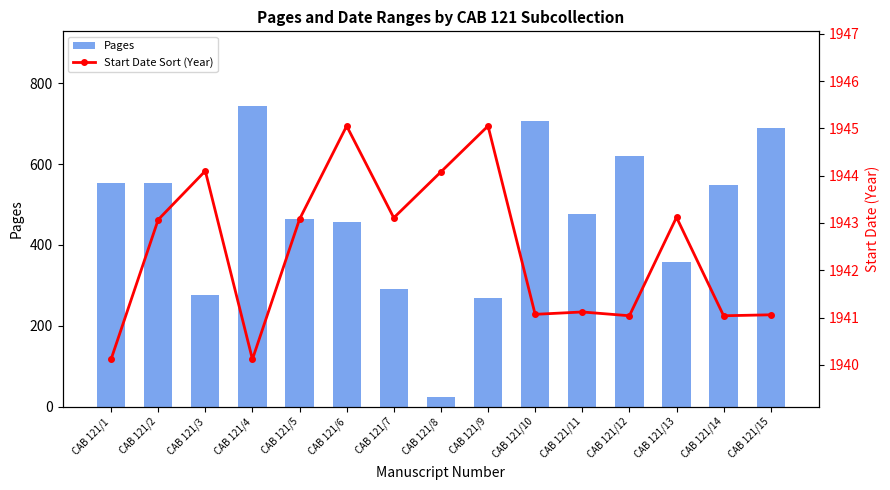

List the series in order of their peak value, lowest first.

Pages, Start Date Sort (Year)